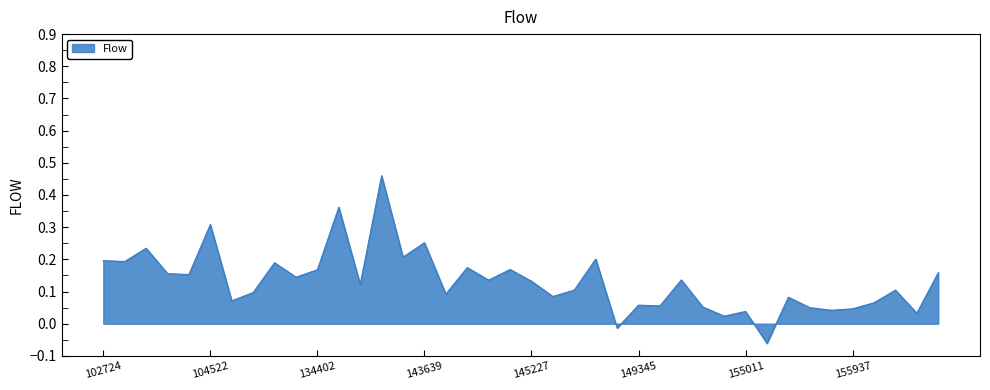

How many lines are shown in the chart?

1